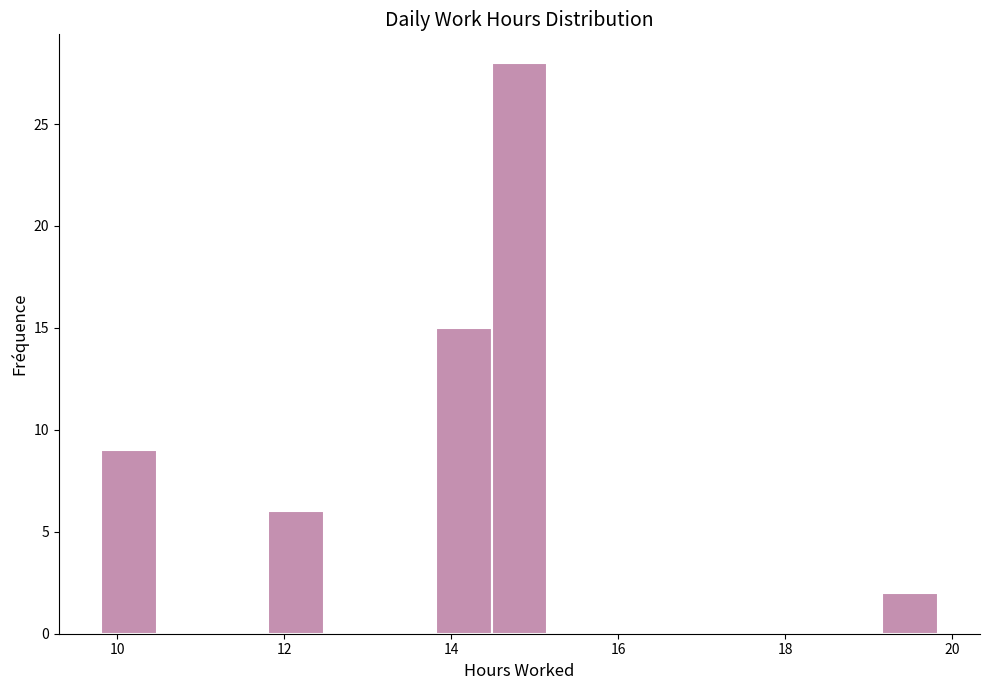

Around what value on the x-axis is the tallest bar? Give the approximate position of its centre, as read against the axis.

14.8